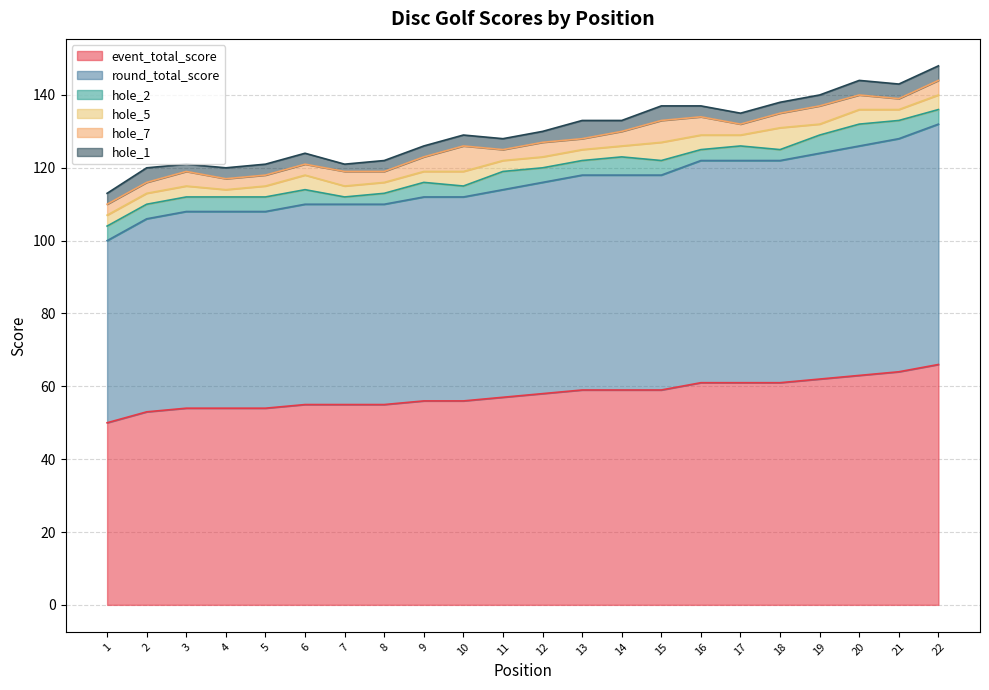

Where is the first local minimum for hole_1?

3